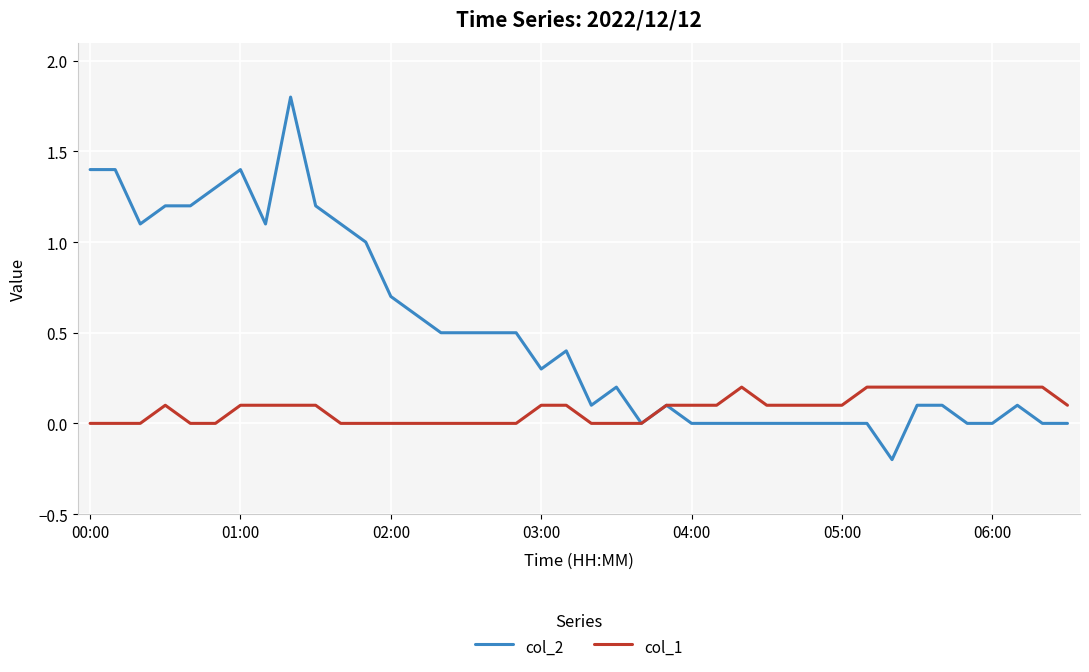

Does the chart display data point markers on the line(s)?

No